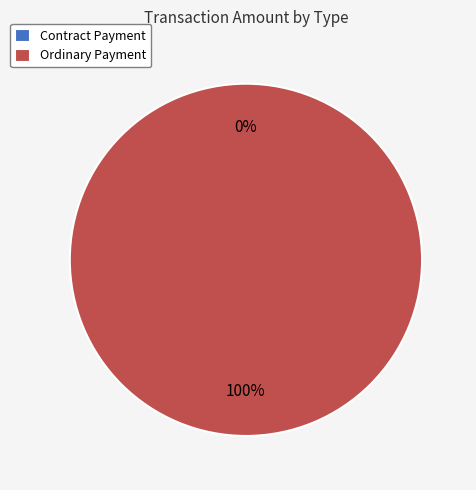

Which slice is the largest?

Ordinary Payment